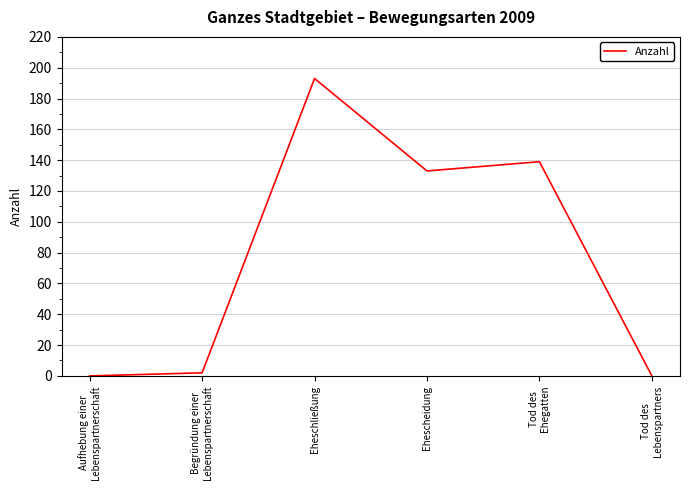

Is this an area chart (filled region under the line)?

No